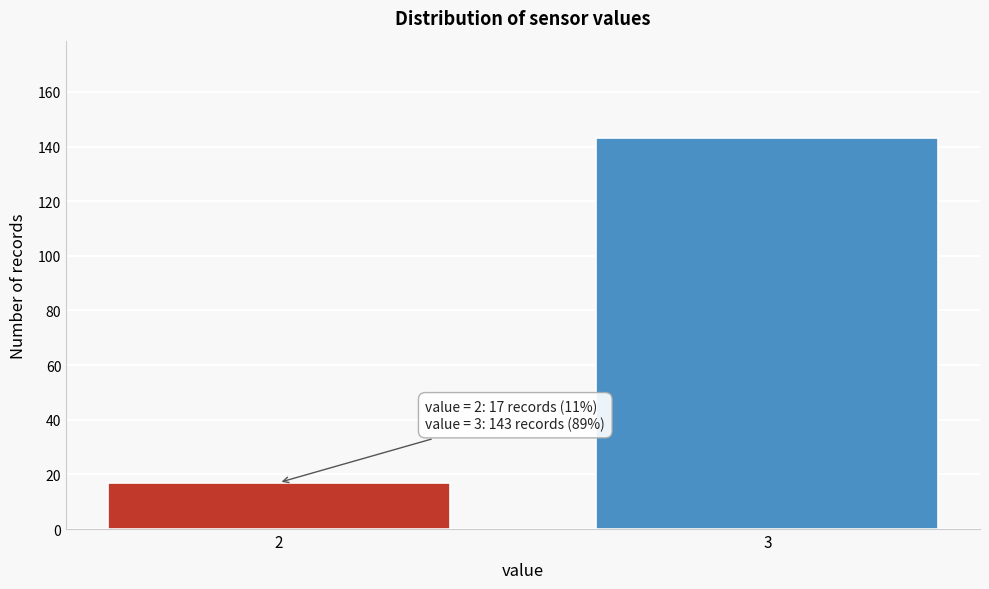

Reading right to left, extract all data points from this chart.

143	17